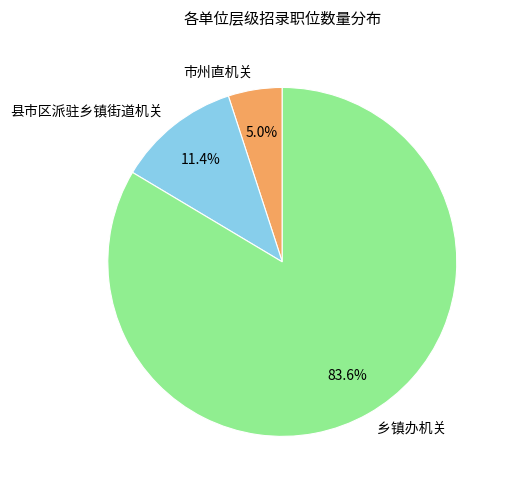

How many slices are in this pie chart?

3